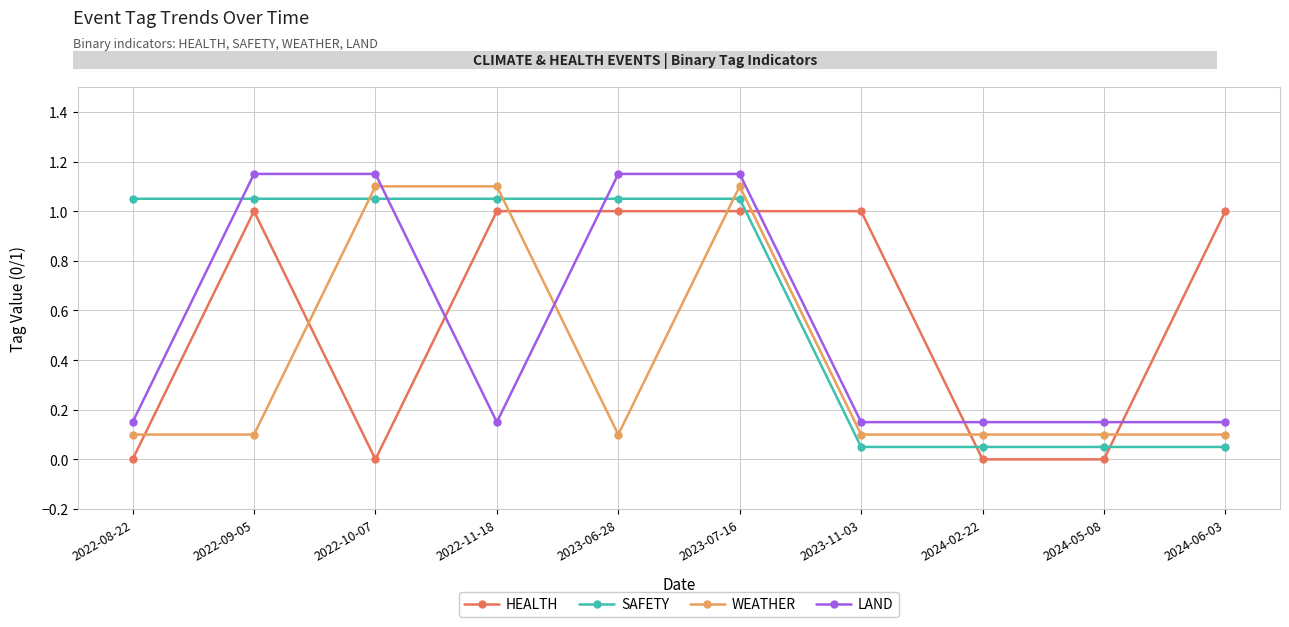

What is the label of the 8th point from the left?

2024-02-22